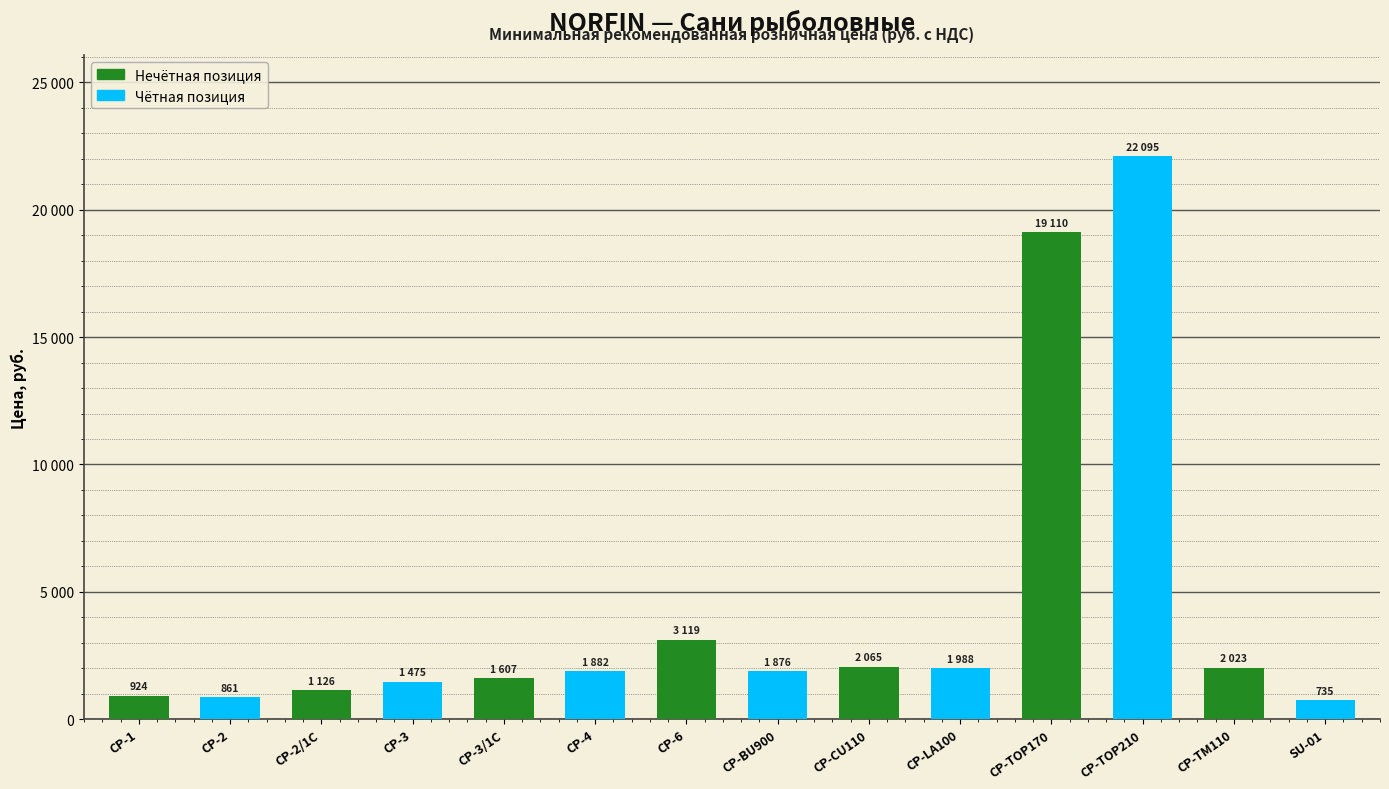

Does the chart contain any negative values?

No